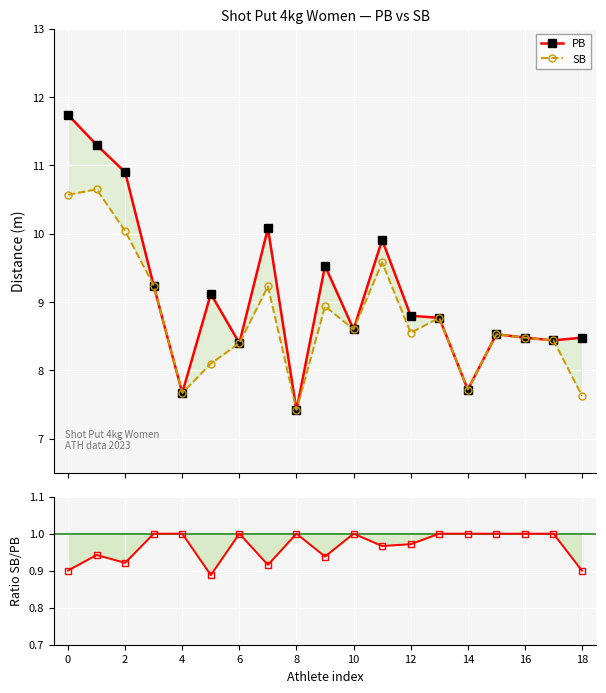

True or false: PB has a value of 2.5 at 12.

False